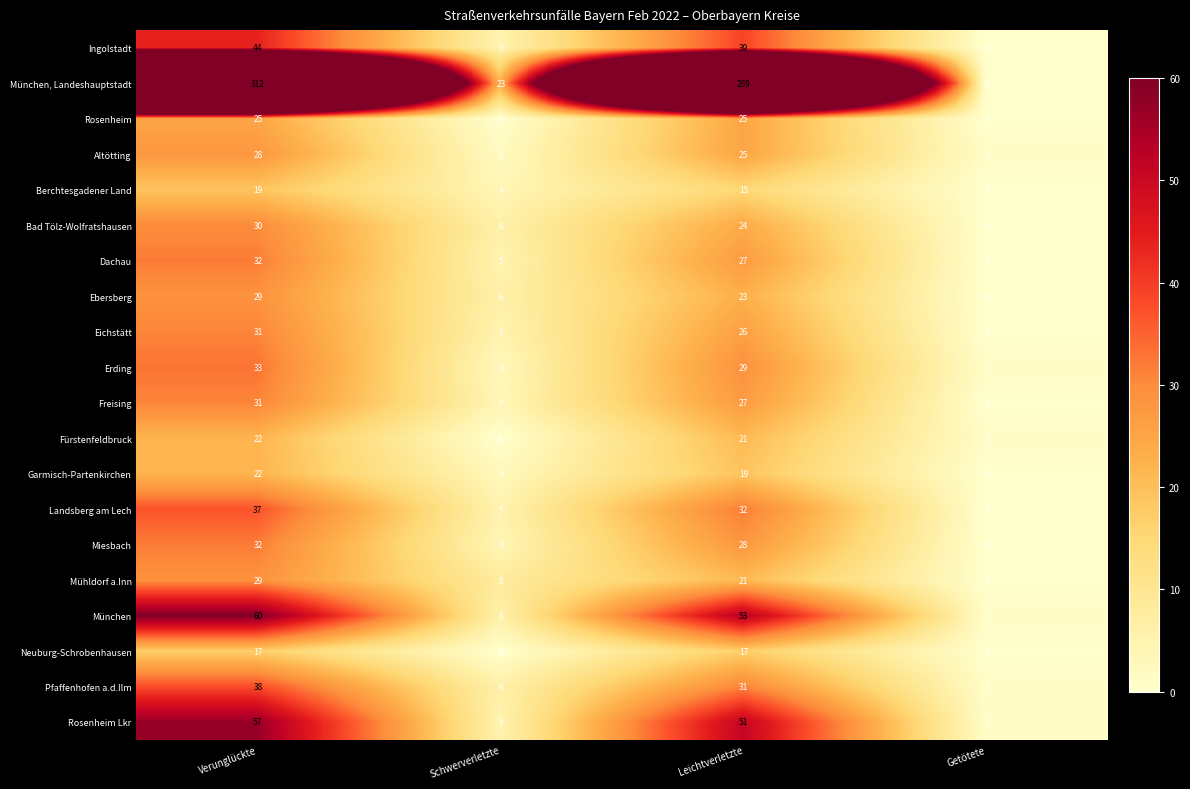

What is the difference between the maximum and minimum values in the München series?

59